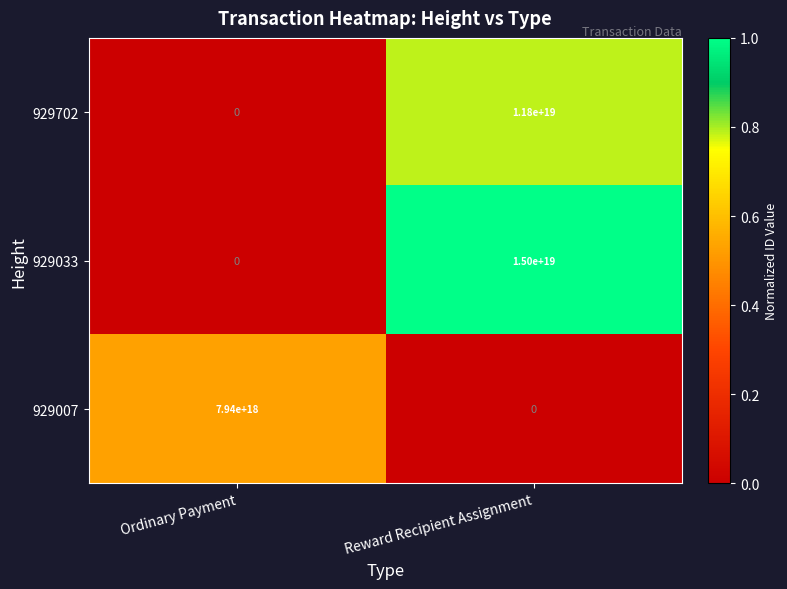

Where is 929007 nearest to the value 3970000000000000000?

Ordinary Payment